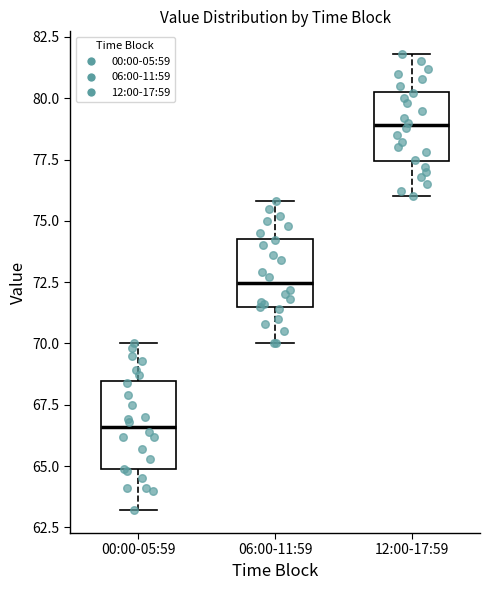

Where is the upper edge of the box for 12:00-17:59 on the y-axis? The values are not printed on the chart, so give them approximately, as read against the axis.

80.5